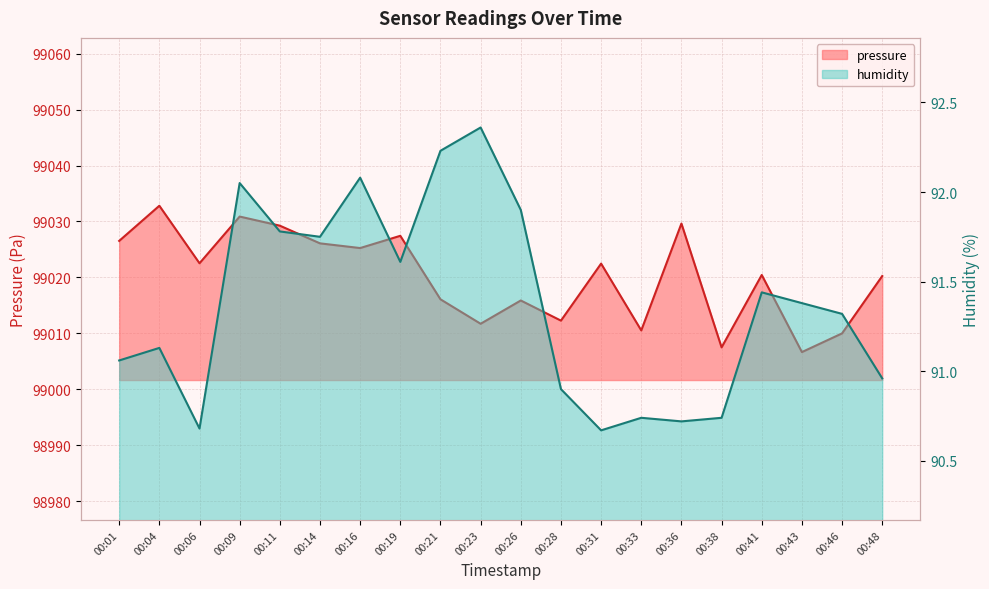

What is the spread (max minus min) of values at 00:33?

98919.8